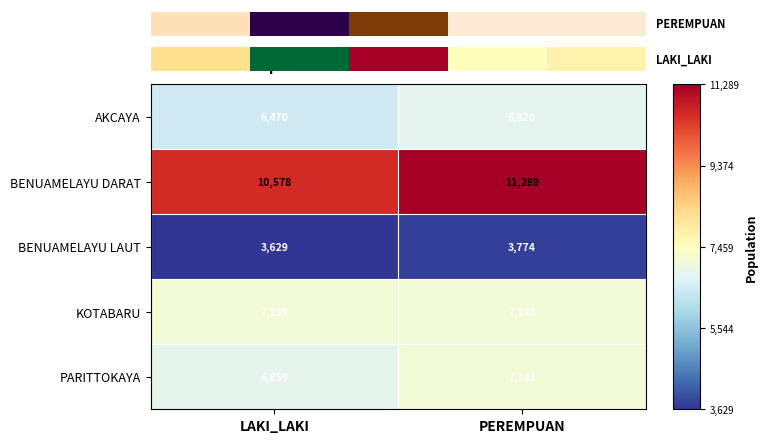

At which category does the chart reach its peak across all series?

PEREMPUAN